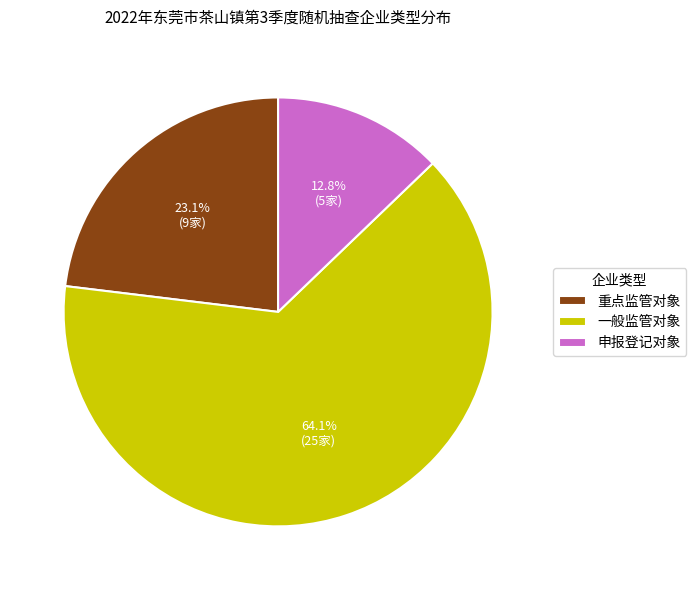

Count the number of slices in the pie.

3